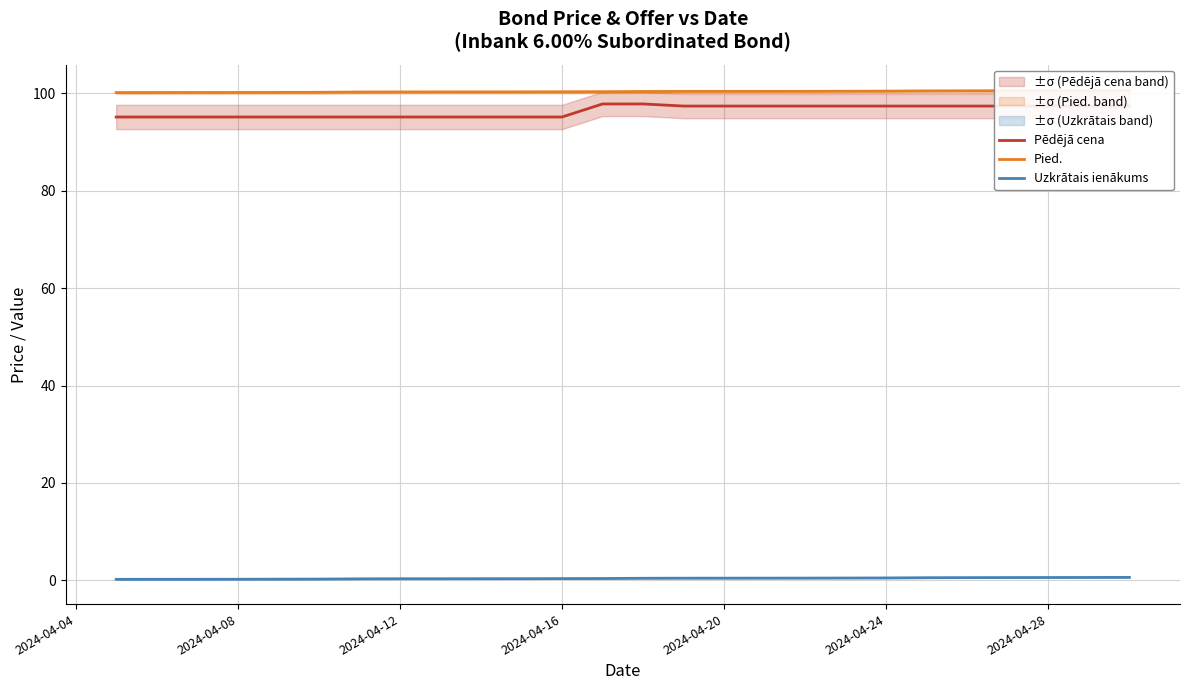

True or false: Uzkrātais ienākums and Pēdējā cena cross at least once.

False